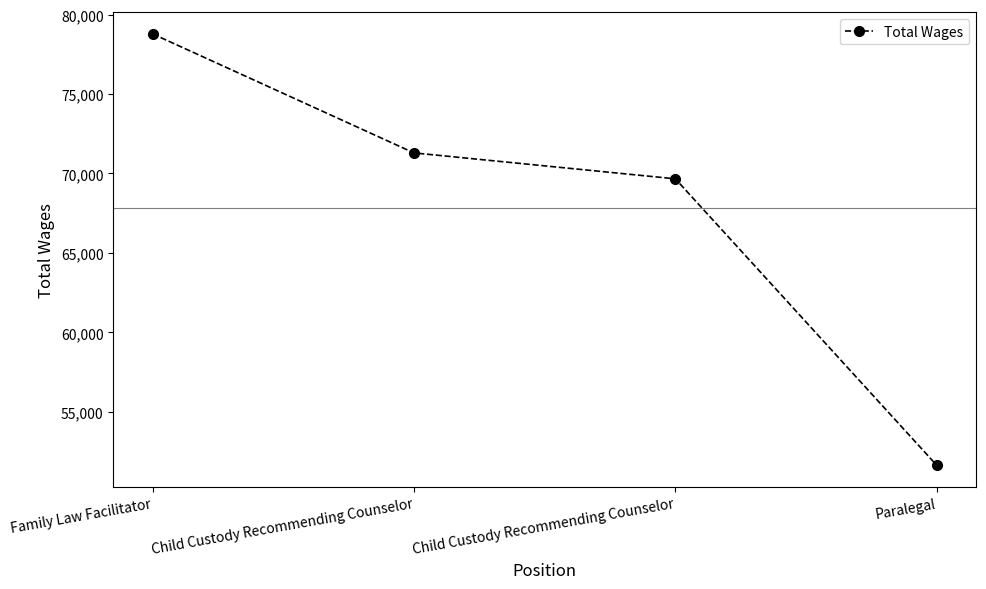

Which category has the lowest value across all series?

Paralegal